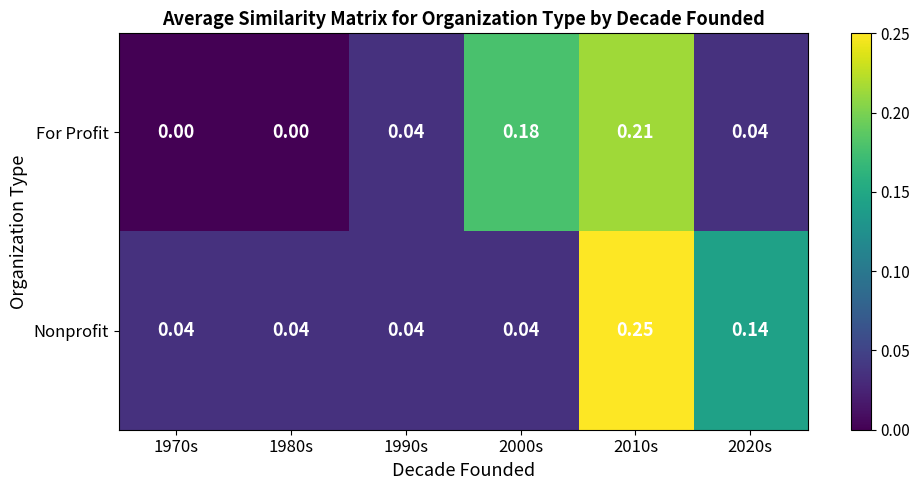

At 1970s, list the series in order from smallest to largest.

For Profit, Nonprofit